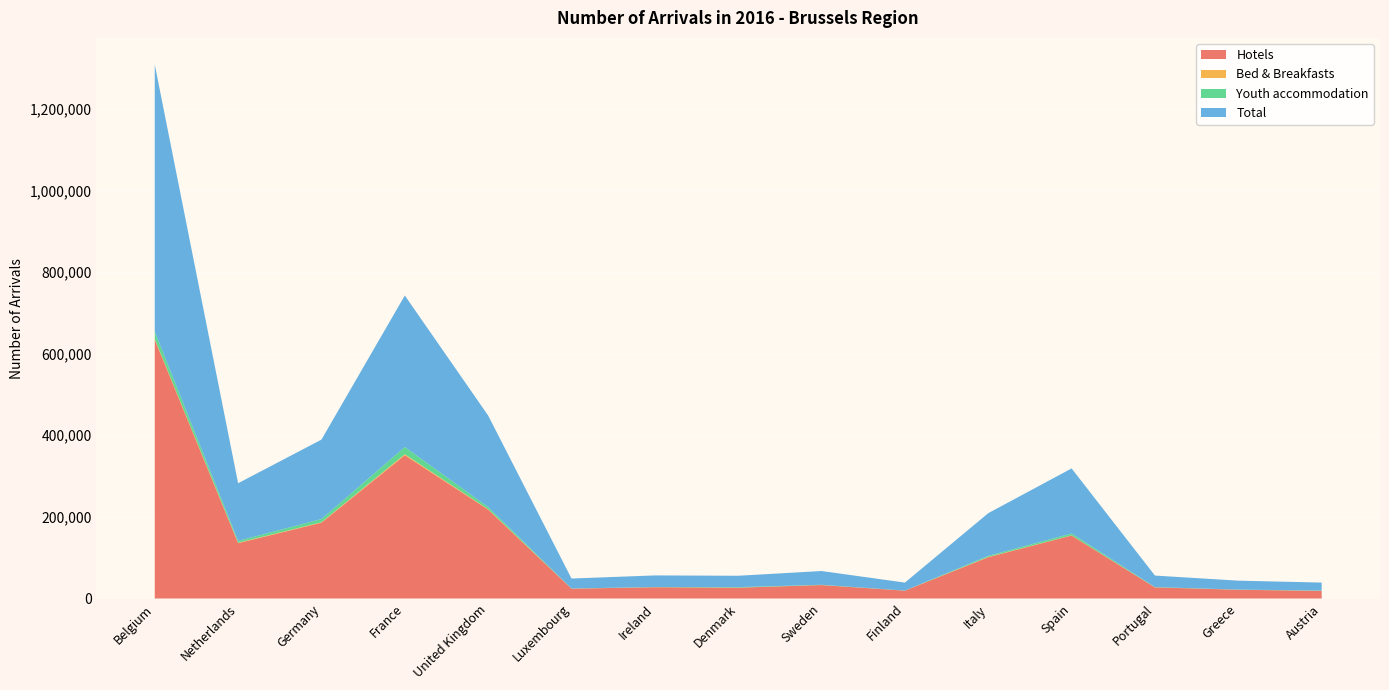

Reading right to left, what are all the values shown in this chart?

Hotels: Austria=18656	Greece=21437	Portugal=27298	Spain=154273	Italy=101152	Finland=19214	Sweden=32933	Denmark=26536	Ireland=27618	Luxembourg=24059	United Kingdom=217843	France=350937	Germany=185719	Netherlands=135602	Belgium=634245
Bed & Breakfasts: Austria=132	Greece=101	Portugal=63	Spain=465	Italy=702	Finland=54	Sweden=105	Denmark=74	Ireland=70	Luxembourg=225	United Kingdom=915	France=2523	Germany=1046	Netherlands=1025	Belgium=1508
Youth accommodation: Austria=715	Greece=320	Portugal=732	Spain=4619	Italy=2694	Finland=224	Sweden=635	Denmark=1264	Ireland=596	Luxembourg=180	United Kingdom=5416	France=17762	Germany=7909	Netherlands=4604	Belgium=18378
Total: Austria=19503	Greece=21858	Portugal=28093	Spain=159357	Italy=104548	Finland=19492	Sweden=33673	Denmark=27874	Ireland=28284	Luxembourg=24464	United Kingdom=224174	France=371222	Germany=194674	Netherlands=141231	Belgium=654131